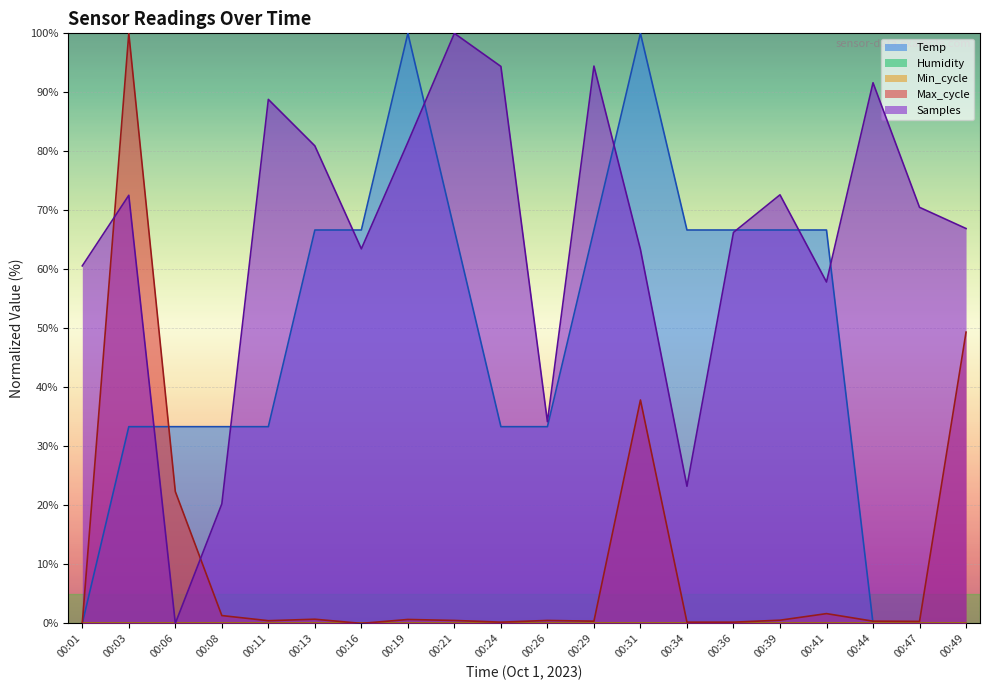

Reading left to right, transcribe all the data shown in this chart.

Temp: 0.0	33.3	33.3	33.3	33.3	66.7	66.7	100.0	66.7	33.3	33.3	66.7	100.0	66.7	66.7	66.7	66.7	0.0	0.0	0.0
Max_cycle: 0.0	100.0	22.3	1.3	0.5	0.7	0.0	0.7	0.5	0.2	0.5	0.4	37.9	0.2	0.2	0.5	1.7	0.4	0.3	49.4
Samples: 60.6	72.6	0.0	20.3	88.8	80.9	63.5	81.5	100.0	94.4	34.2	94.5	63.4	23.2	66.3	72.6	57.9	91.6	70.5	66.9